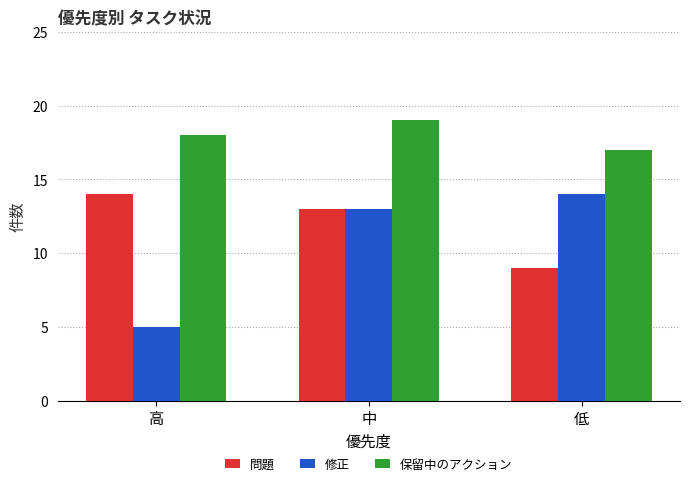

What is the difference between the highest and lowest values at 中?

6